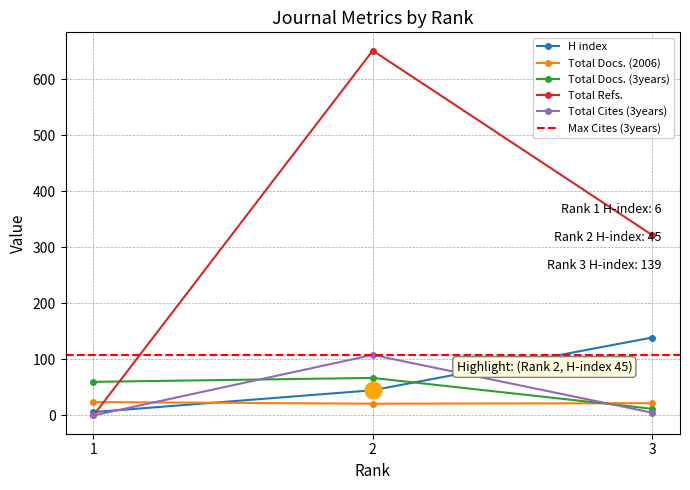

Is the value of Total Docs. (3years) at 1 greater than the value of Total Cites (3years) at 3?

Yes